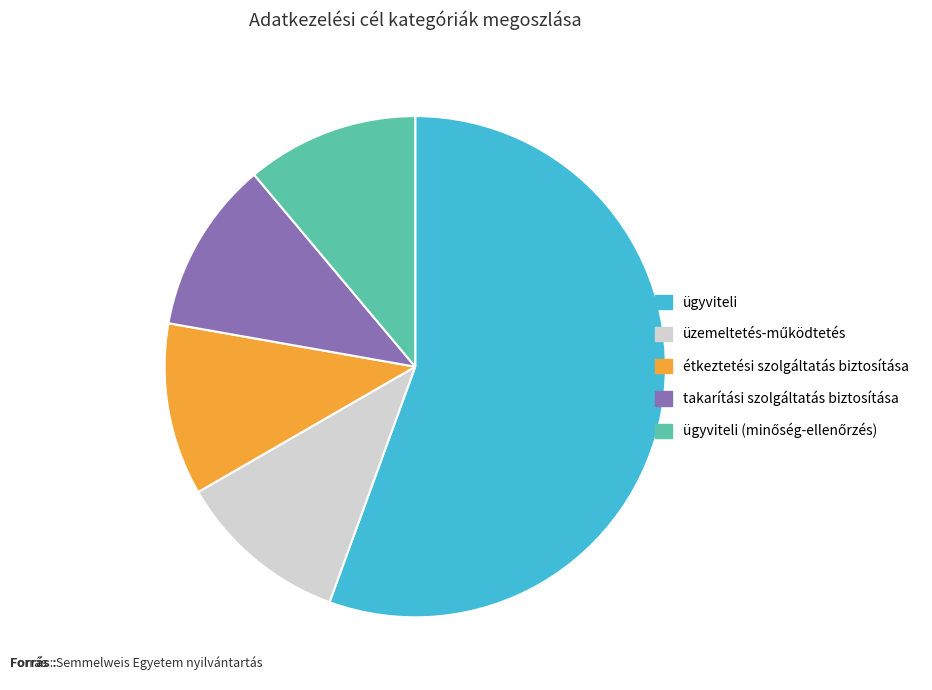

Does any single category account for the majority?

Yes